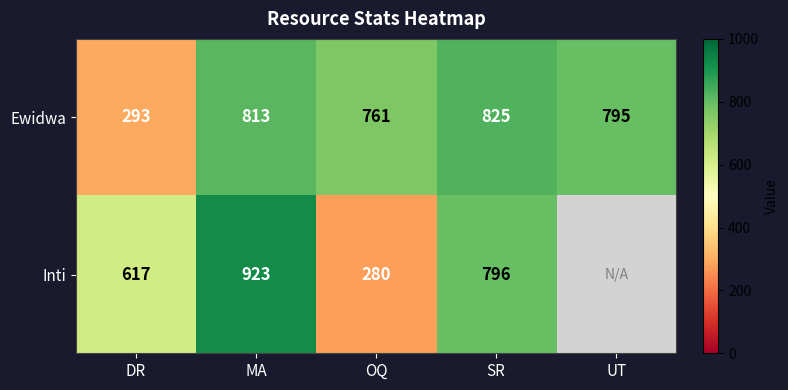

At how many categories does at least one series exceed 253?

5